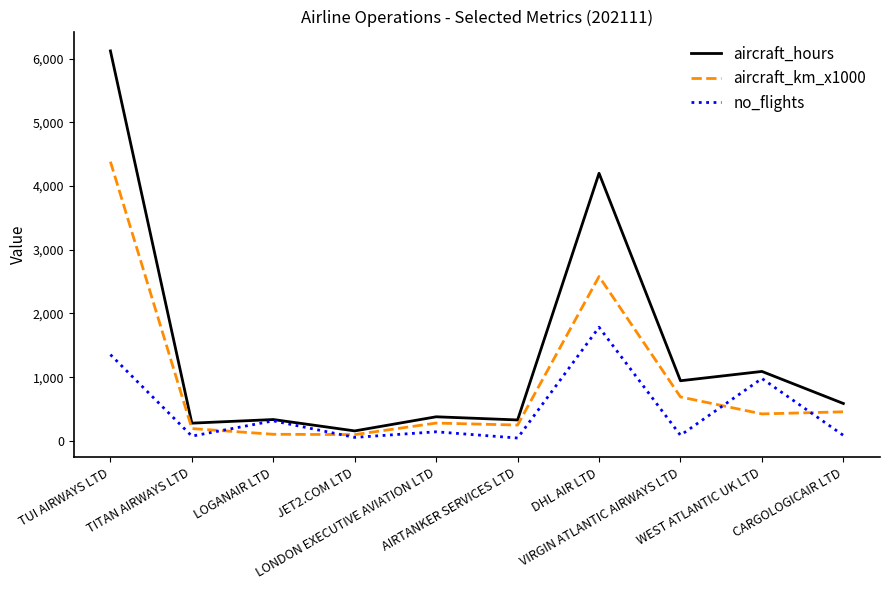

Does the chart display data point markers on the line(s)?

No